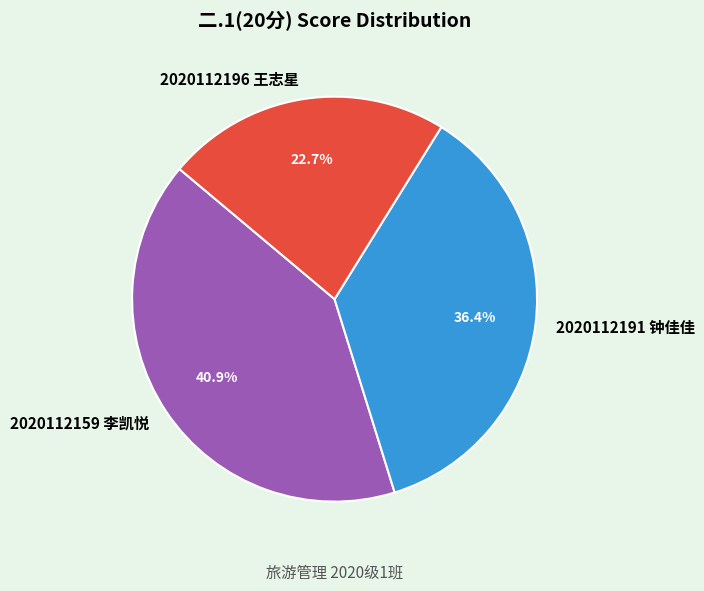

Which slice is the smallest?

2020112196 王志星